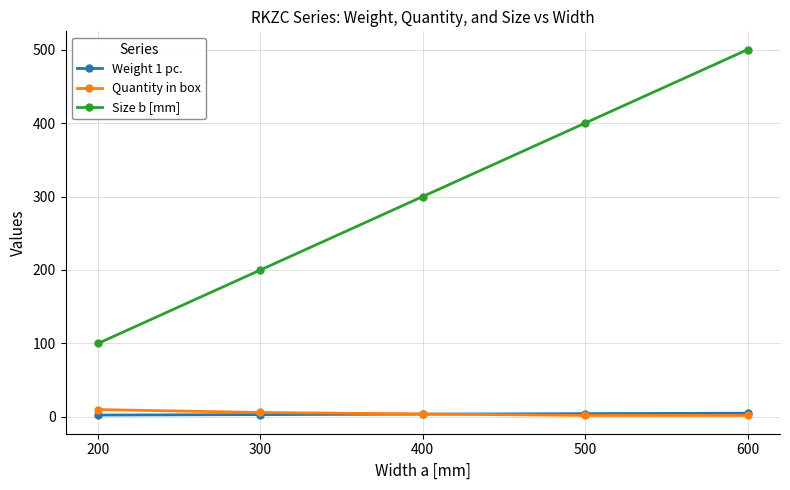

Rank the categories by Size b [mm] value from highest to lowest.

600, 500, 400, 300, 200